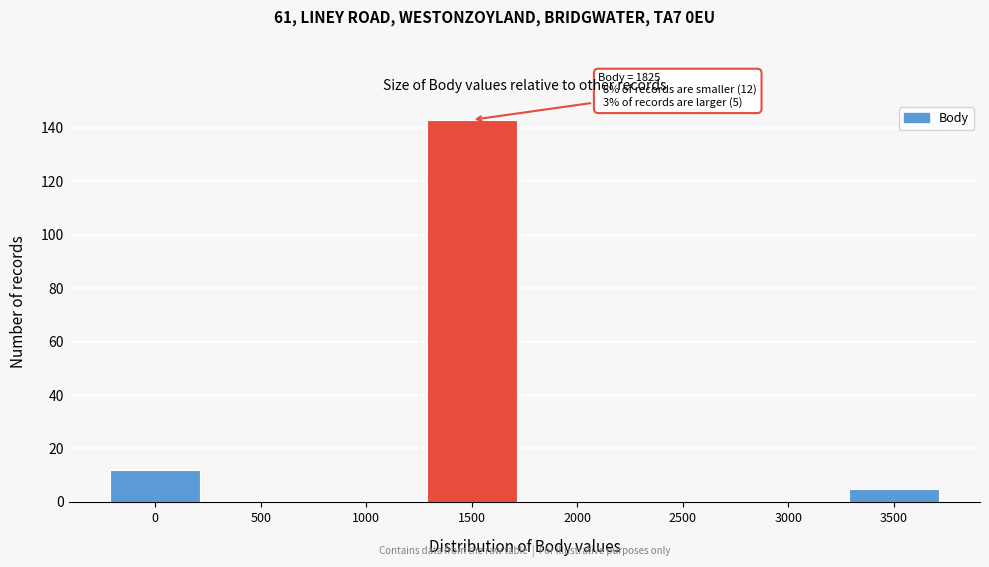

Reading left to right, what are all the values shown in this chart?

0=12	500=0	1000=0	1500=143	2000=0	2500=0	3000=0	3500=5